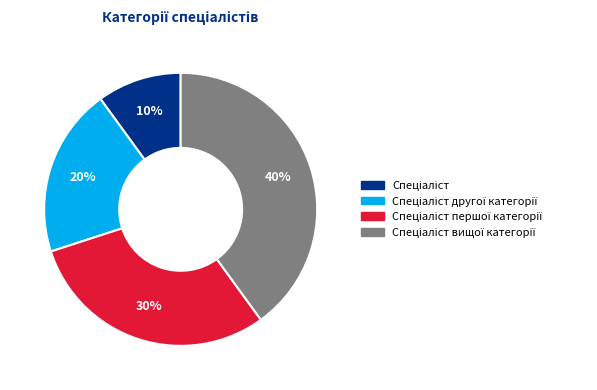

Is there any slice that represents more than half of the pie?

No